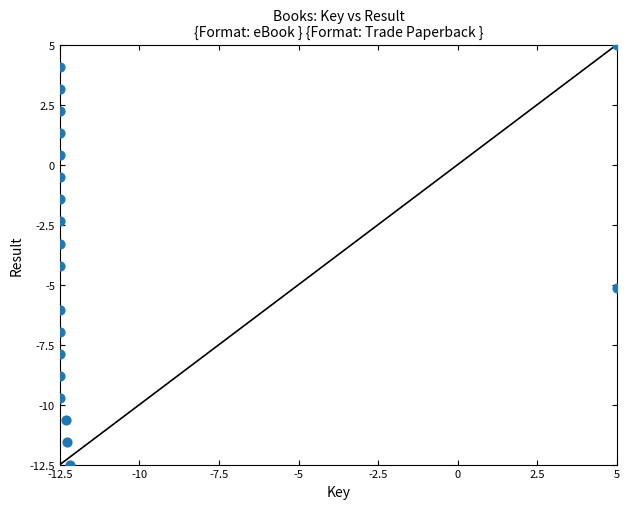

What Y value in the scatter plot is closest to -3?

-3.3